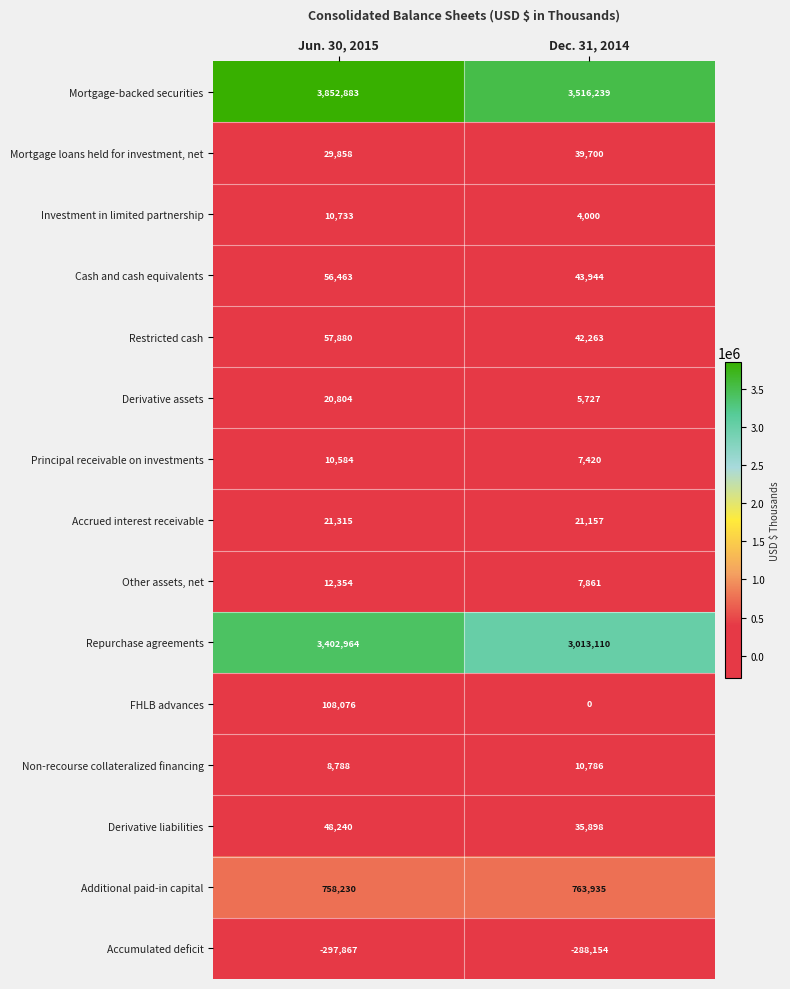

Which label corresponds to the largest value in the chart?

Jun. 30, 2015